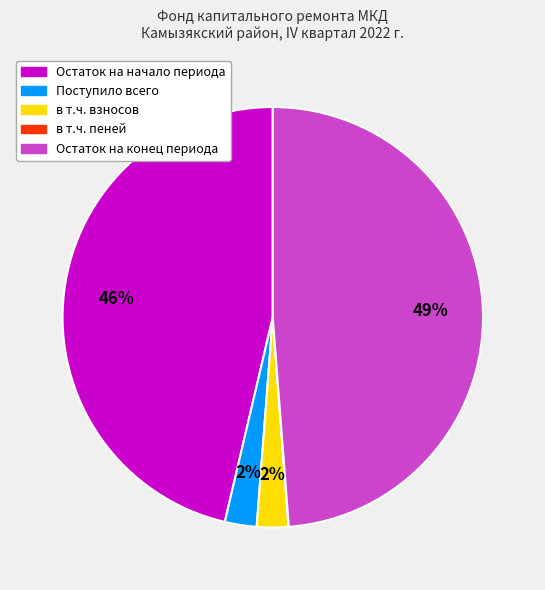

To the nearest percent, what is the difference between the largest and smallest slice percentages?

49%